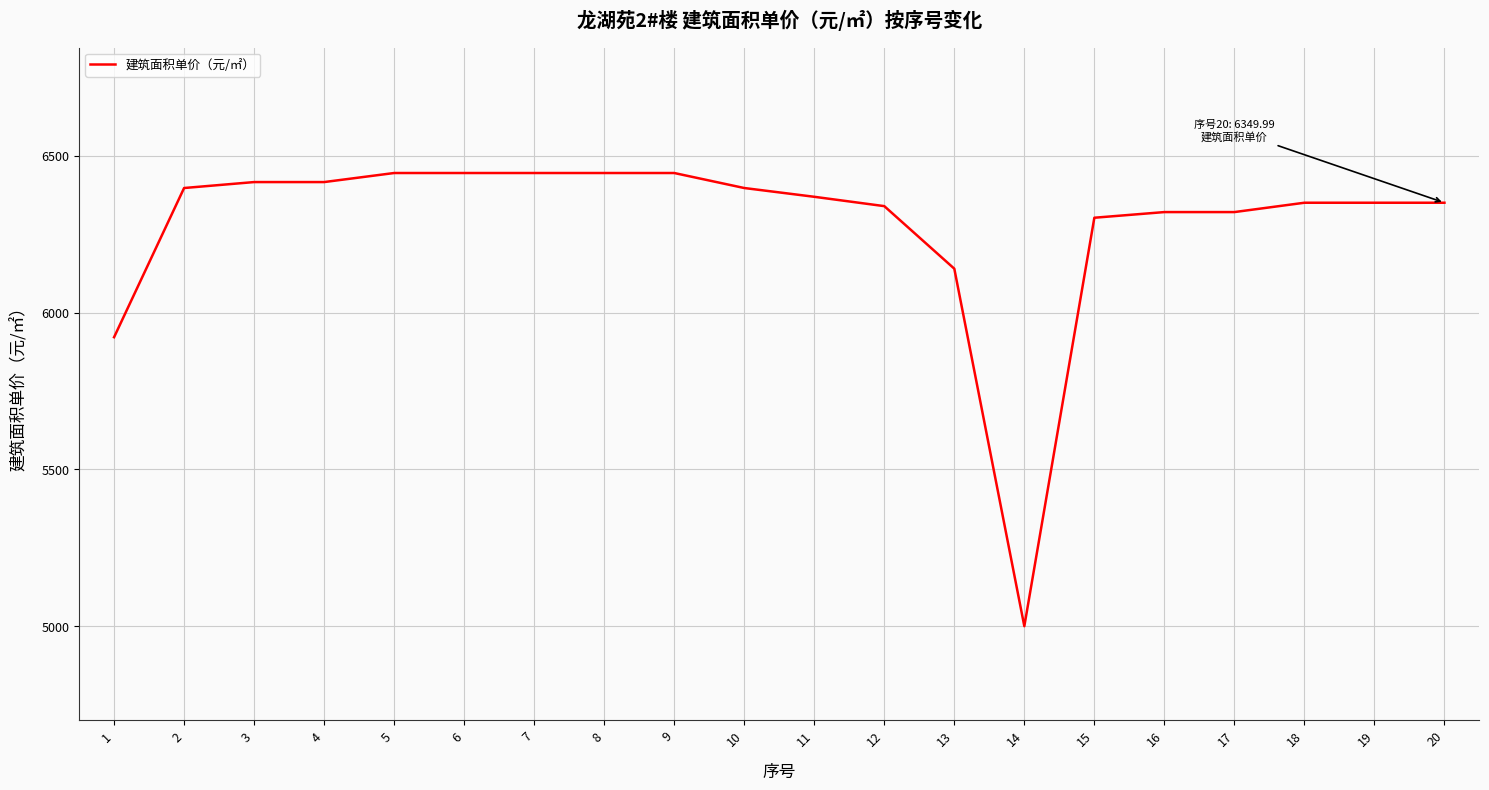

Reading left to right, transcribe all the data shown in this chart.

5921.3	6396.9	6415.9	6415.9	6444.8	6444.8	6444.8	6444.8	6444.8	6396.9	6368.9	6339.2	6139.7	5000.0	6302.2	6320.2	6320.2	6350.0	6350.0	6350.0